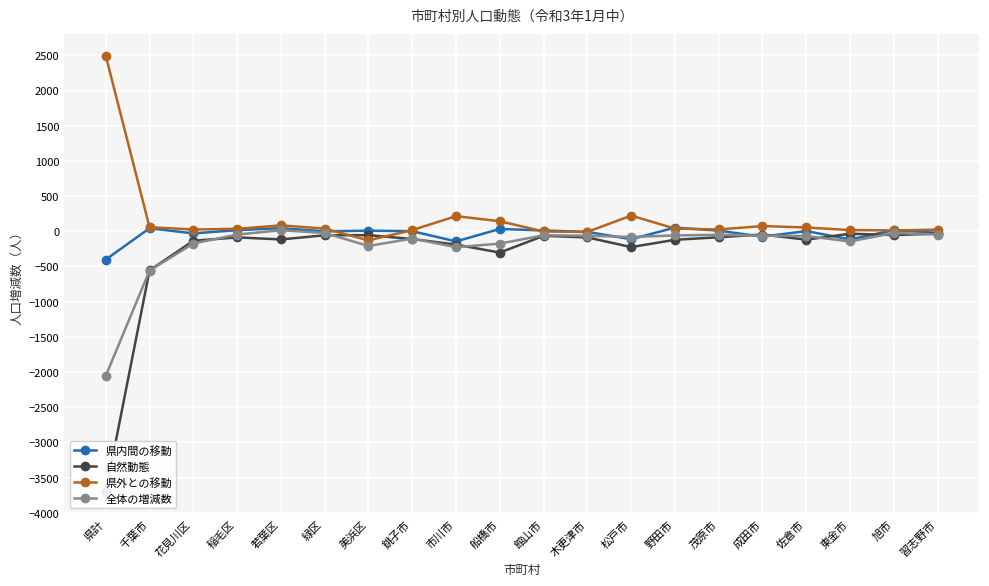

Rank the series by their maximum value, from highest to lowest.

県外との移動, 県内間の移動, 全体の増減数, 自然動態